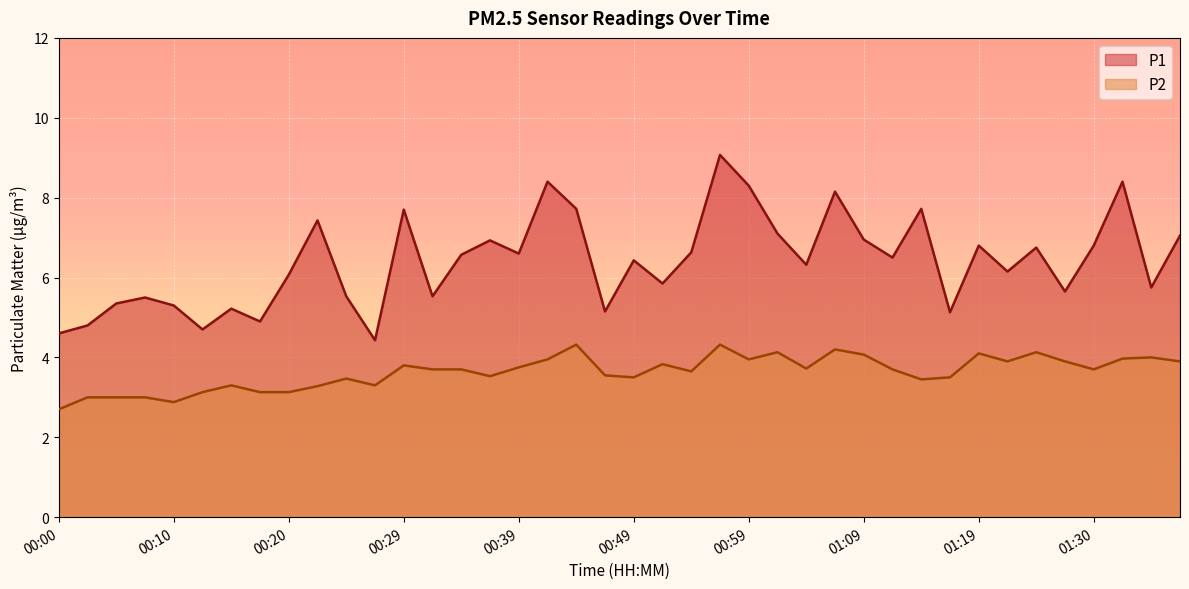

Which series changed the most between 00:44 and 01:12?

P1